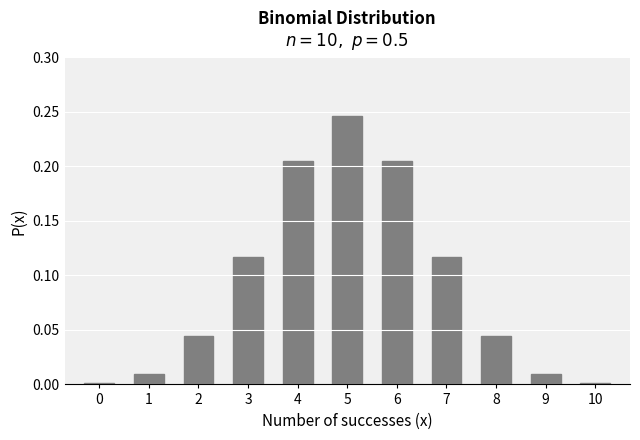

Which has a higher value, 5 or 6?

5